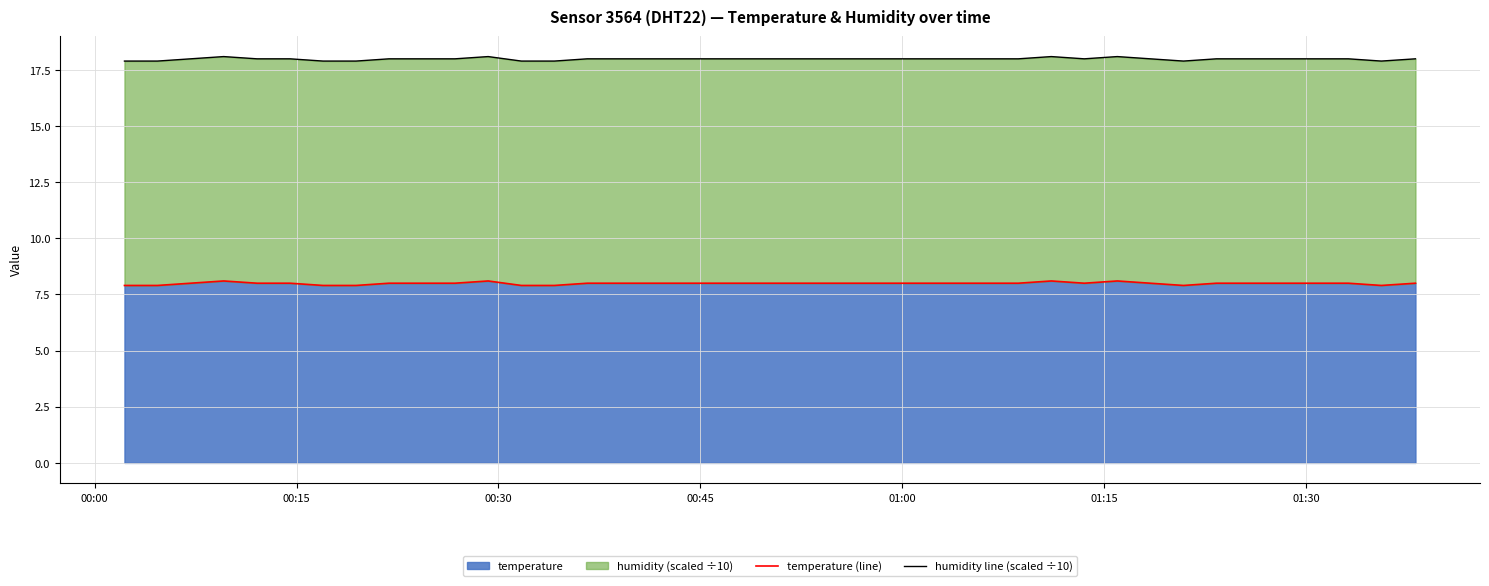

What is the value of the humidity line (scaled ÷10) point at the 37th from the left?

18.0